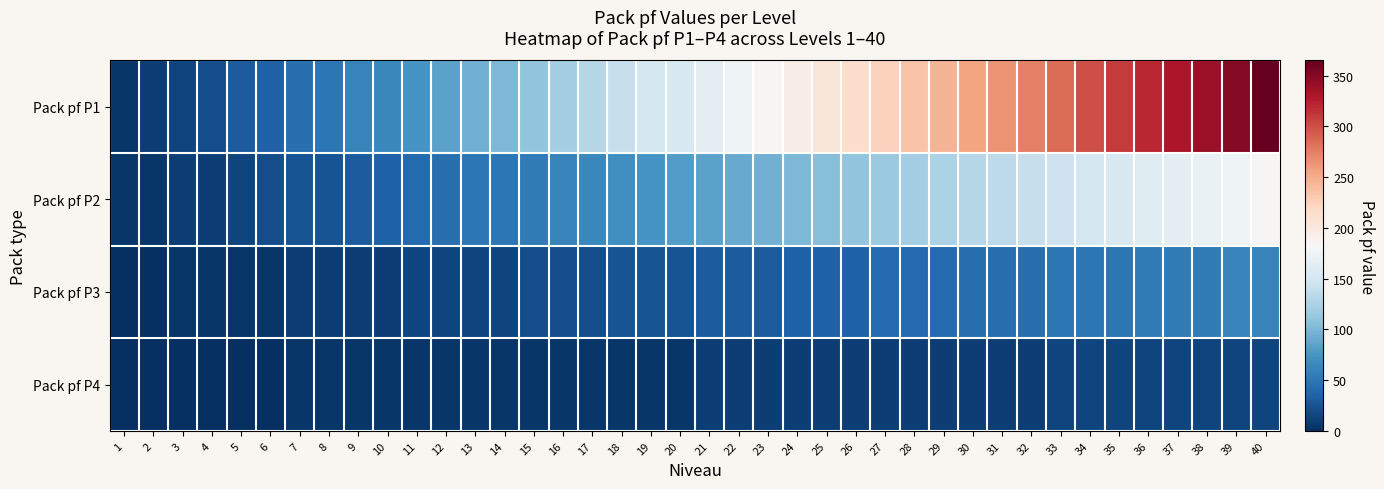

Reading right to left, extract all data points from this chart.

Pack pf P1: 40=365	39=350	38=340	37=330	36=320	35=310	34=300	33=285	32=275	31=265	30=255	29=245	28=235	27=225	26=215	25=205	24=195	23=185	22=175	21=165	20=155	19=150	18=140	17=130	16=120	15=110	14=100	13=95	12=85	11=75	10=65	9=60	8=50	7=45	6=35	5=30	4=20	3=15	2=10	1=5
Pack pf P2: 40=185	39=175	38=170	37=165	36=160	35=155	34=150	33=145	32=140	31=135	30=130	29=125	28=120	27=115	26=110	25=105	24=100	23=95	22=90	21=85	20=80	19=75	18=70	17=65	16=60	15=55	14=50	13=50	12=45	11=40	10=35	9=30	8=25	7=25	6=20	5=15	4=10	3=10	2=5	1=5
Pack pf P3: 40=60	39=60	38=55	37=55	36=55	35=50	34=50	33=50	32=45	31=45	30=45	29=40	28=40	27=40	26=35	25=35	24=35	23=30	22=30	21=30	20=25	19=25	18=25	17=20	16=20	15=20	14=15	13=15	12=15	11=15	10=10	9=10	8=10	7=10	6=5	5=5	4=5	3=5	2=0	1=0
Pack pf P4: 40=15	39=15	38=15	37=15	36=15	35=15	34=15	33=15	32=10	31=10	30=10	29=10	28=10	27=10	26=10	25=10	24=10	23=10	22=10	21=10	20=5	19=5	18=5	17=5	16=5	15=5	14=5	13=5	12=5	11=5	10=5	9=5	8=5	7=5	6=0	5=0	4=0	3=0	2=0	1=0